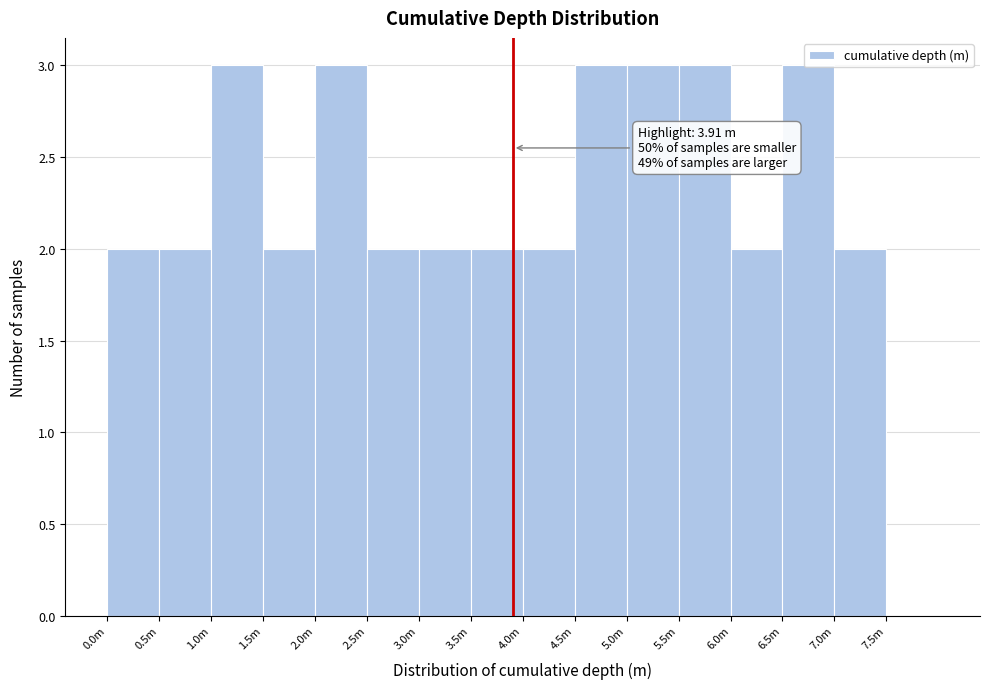

What is the greatest value displayed?

3